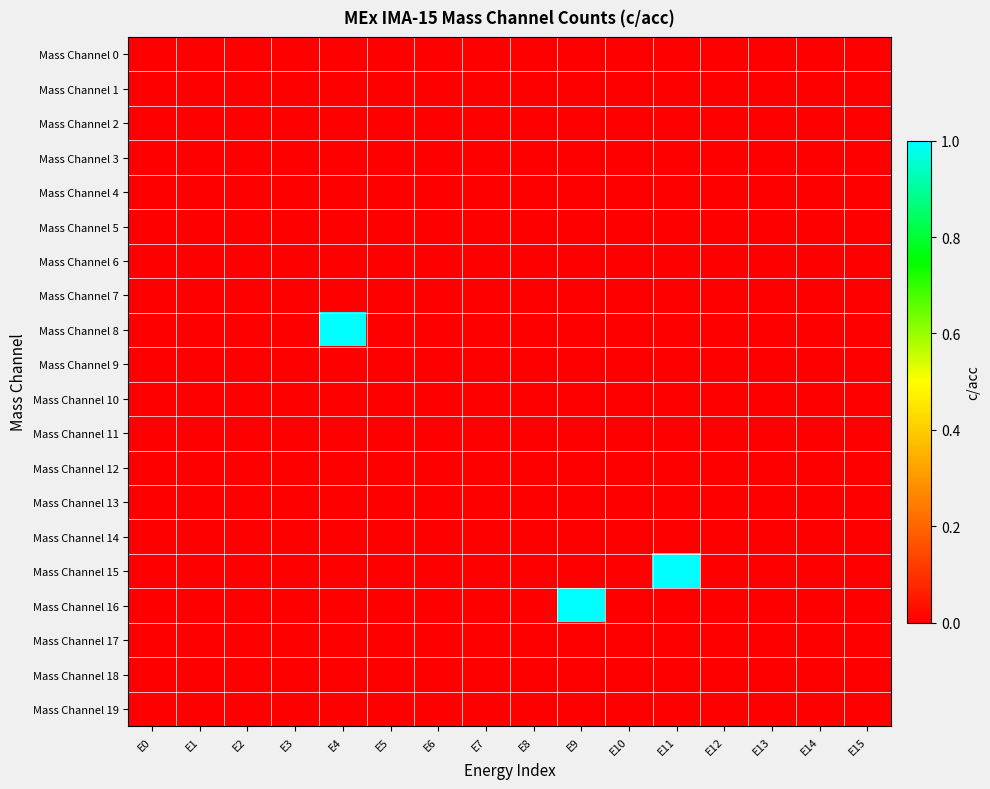

Which series has the largest total across all categories?

Mass Channel 8